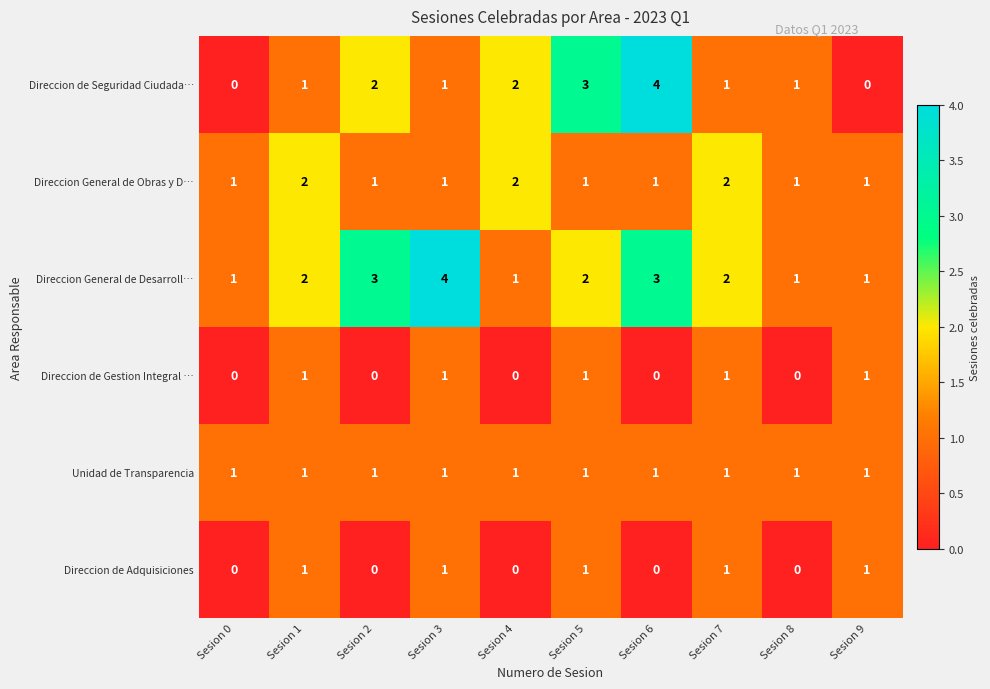

What is the sum of the Direccion General de Desarroll… values at Sesion 1 and Sesion 2?

5